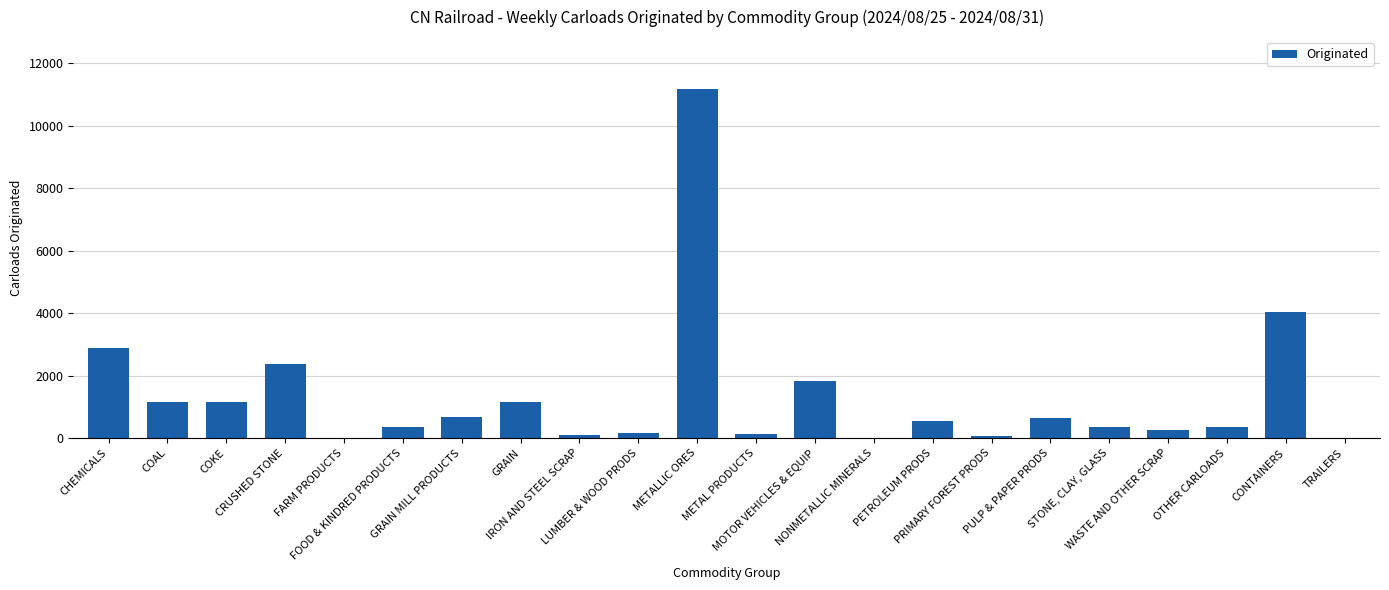

What is the sum of all values?

29387